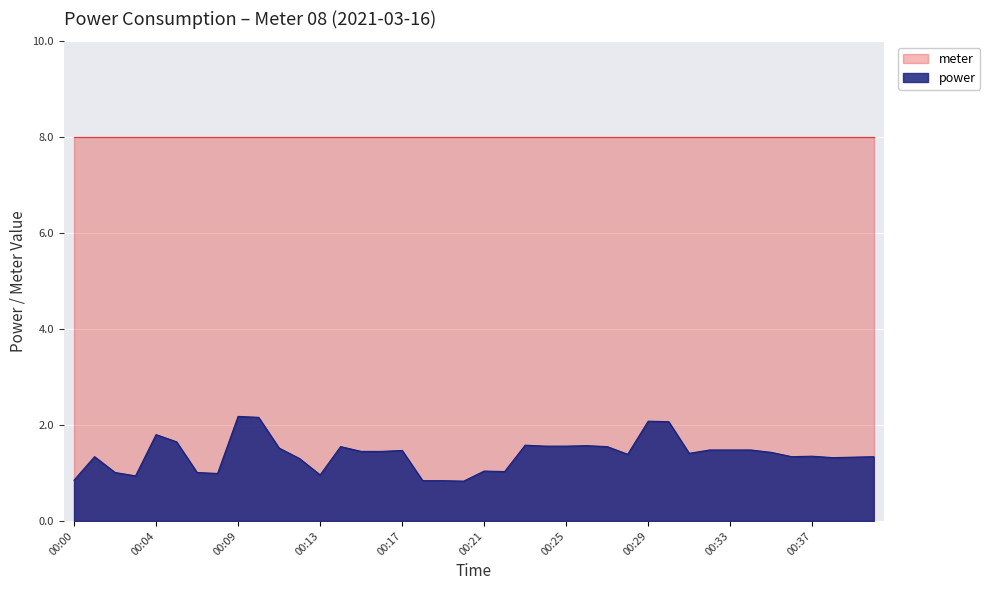

List the labels in order of value, smallest first.

00:20, 00:18, 00:19, 00:00, 00:03, 00:13, 00:08, 00:02, 00:07, 00:22, 00:21, 00:12, 00:38, 00:39, 00:01, 00:36, 00:40, 00:37, 00:28, 00:31, 00:35, 00:15, 00:16, 00:17, 00:32, 00:33, 00:34, 00:11, 00:14, 00:27, 00:24, 00:25, 00:26, 00:23, 00:06, 00:04, 00:30, 00:29, 00:10, 00:09